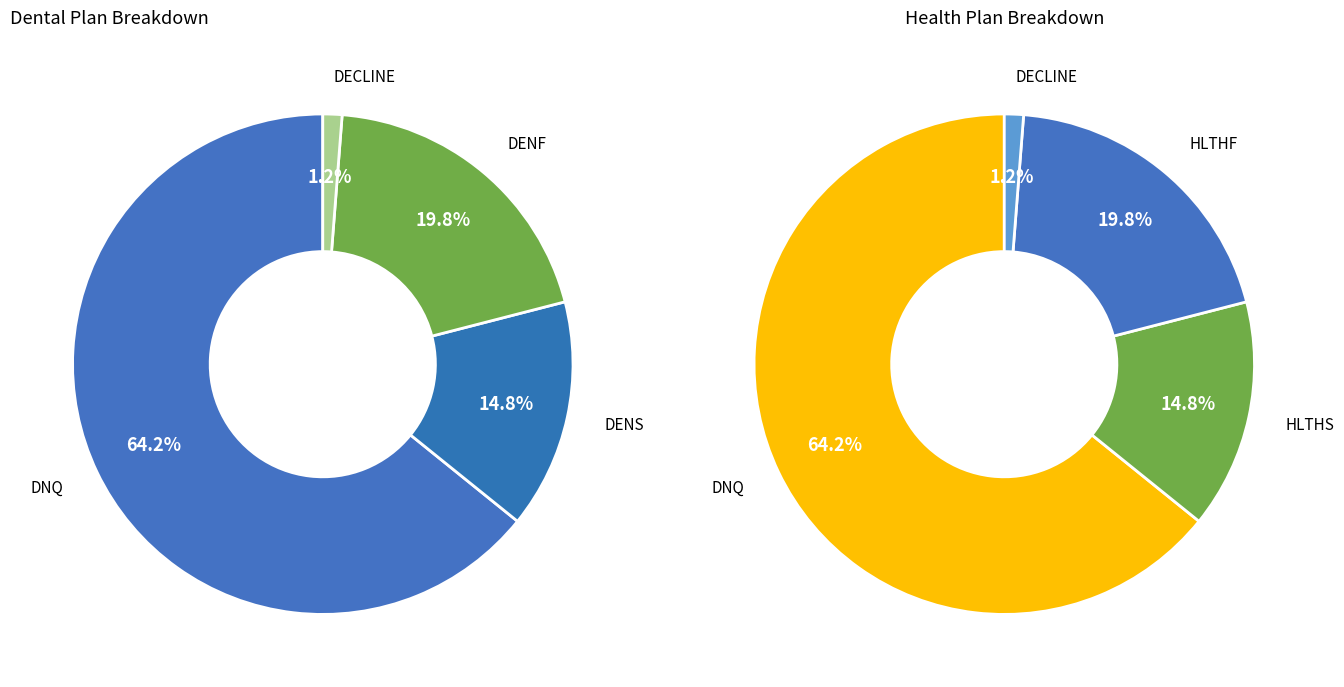

True or false: DNQ accounts for 30% of the total.

False